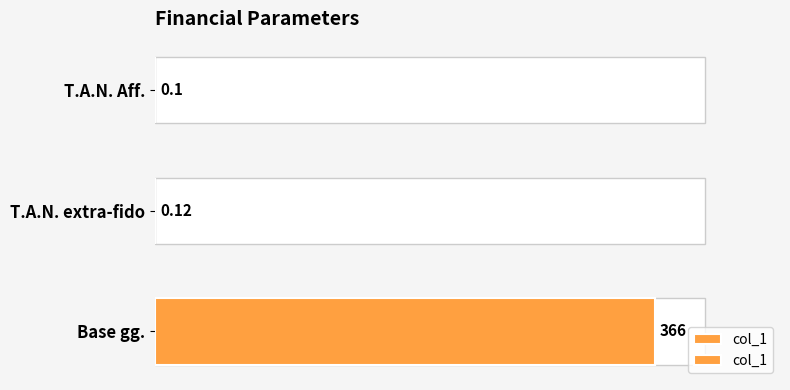

The value at T.A.N. Aff. is 0.1. True or false?

True